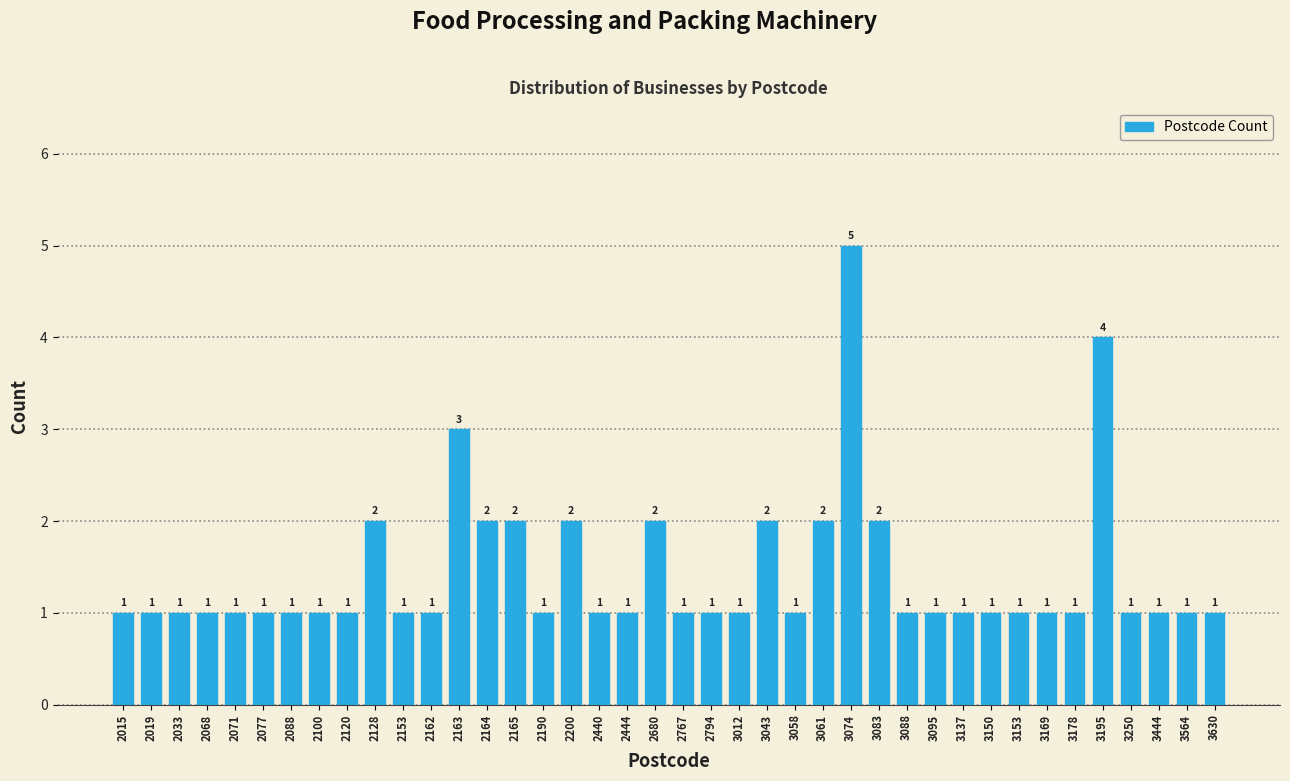

Reading right to left, list all the values displayed in this chart.

3630=1	3564=1	3444=1	3250=1	3195=4	3178=1	3169=1	3153=1	3150=1	3137=1	3095=1	3088=1	3083=2	3074=5	3061=2	3058=1	3043=2	3012=1	2794=1	2767=1	2680=2	2444=1	2440=1	2200=2	2190=1	2165=2	2164=2	2163=3	2162=1	2153=1	2128=2	2120=1	2100=1	2088=1	2077=1	2071=1	2068=1	2033=1	2019=1	2015=1